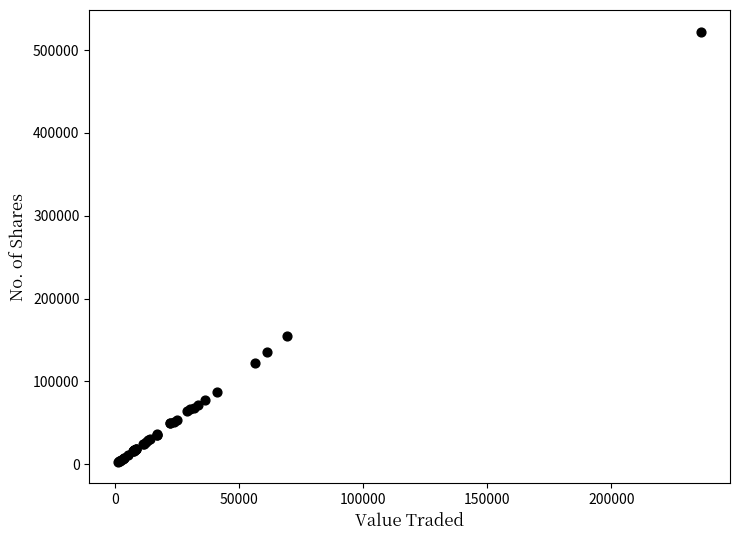

What Y value in the scatter plot is closest to 262702?

155096